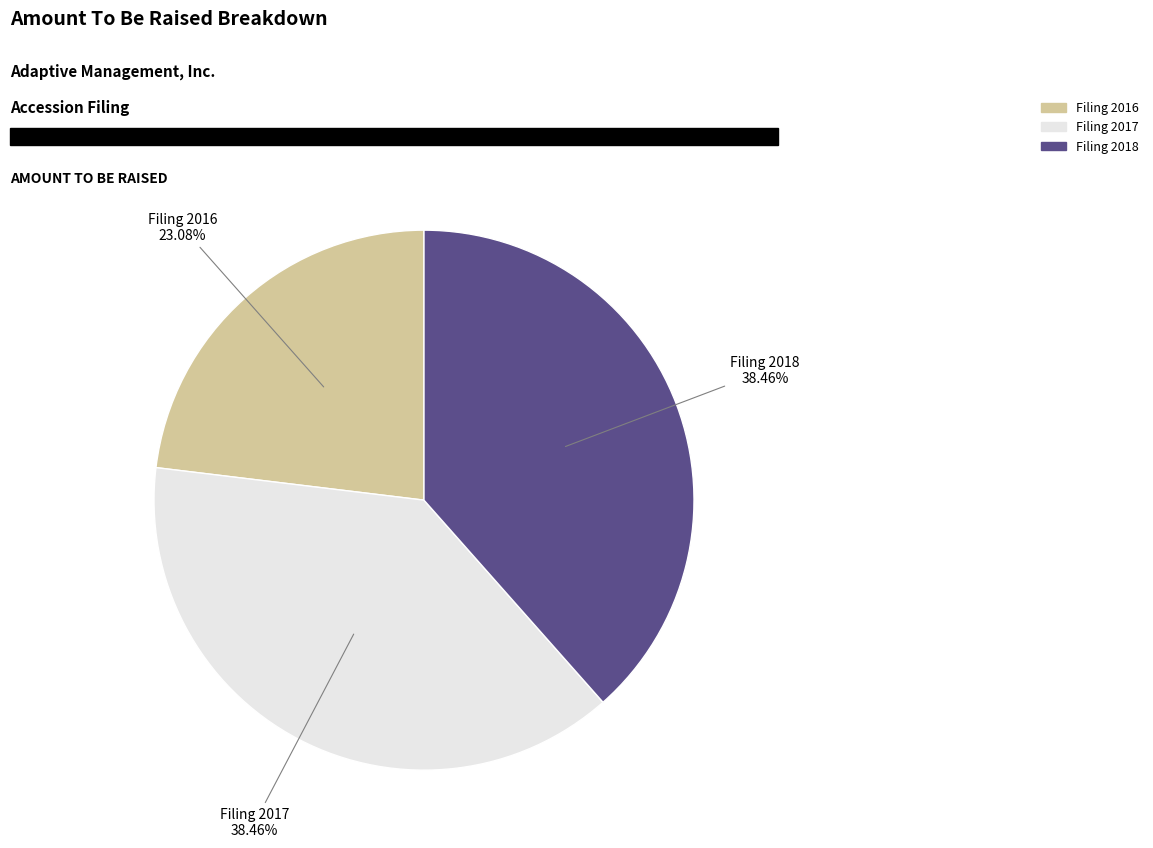

Does any single category account for the majority?

No